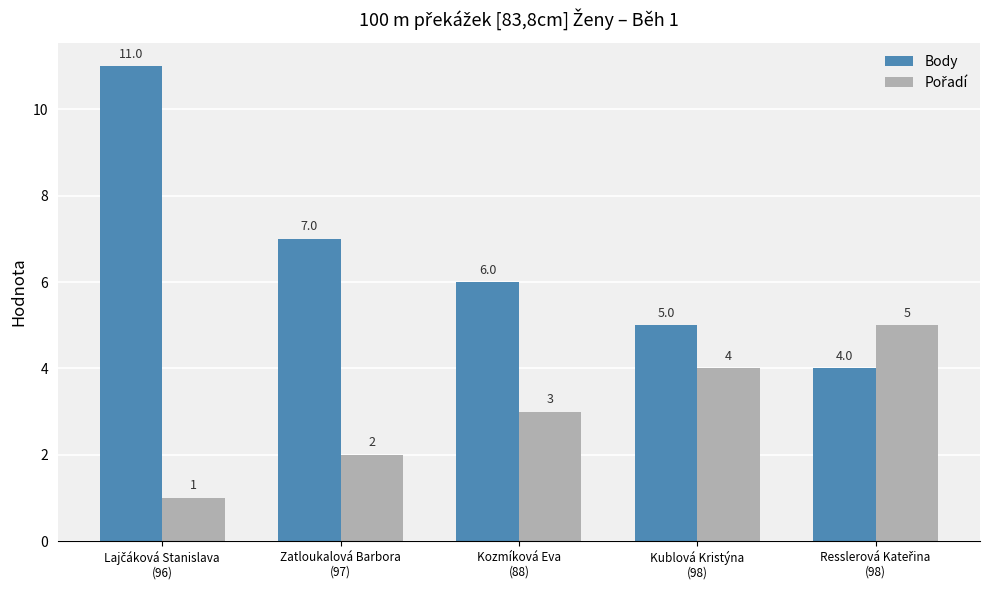

What is the average value of the Body series?

7